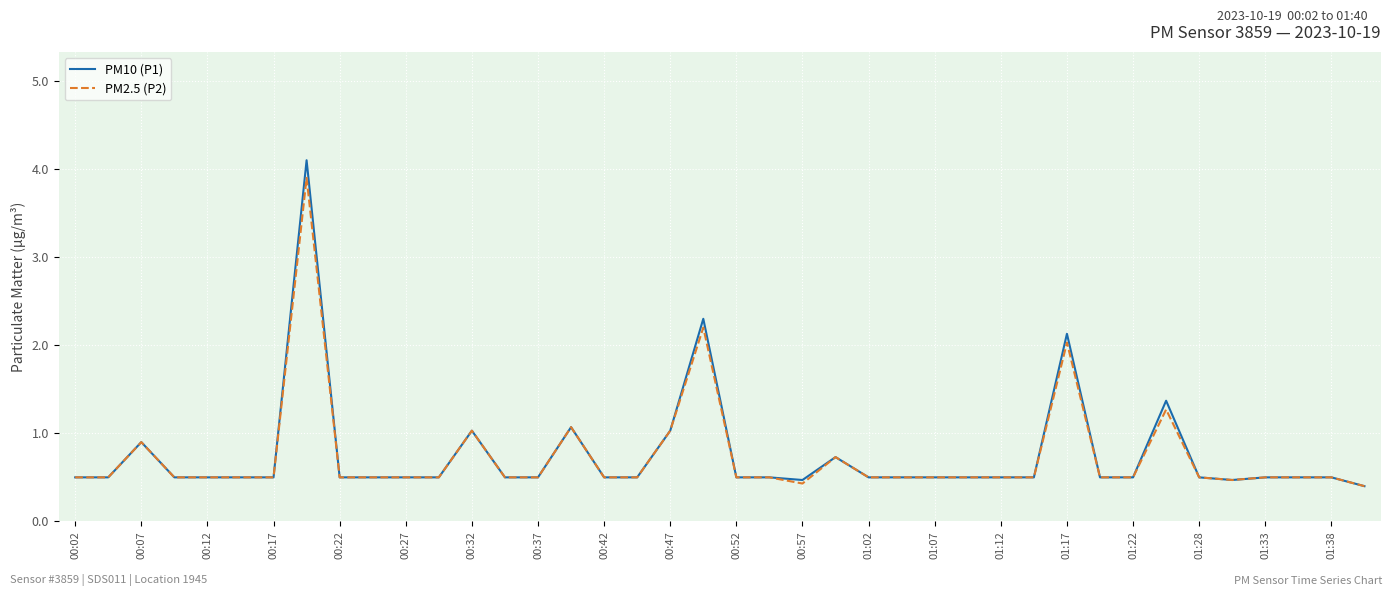

Which series has the widest spread of values?

PM10 (P1)